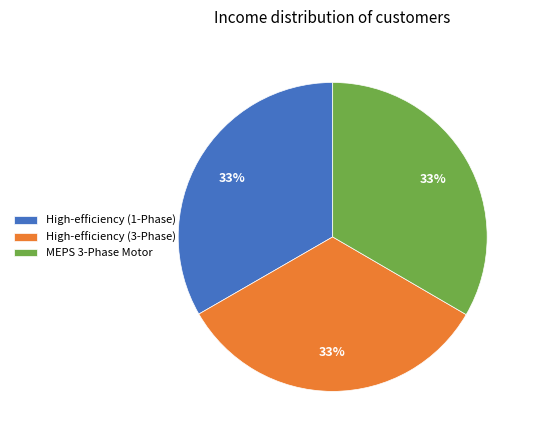

Combined, do High-efficiency (1-Phase) and MEPS 3-Phase Motor account for over 50%?

Yes